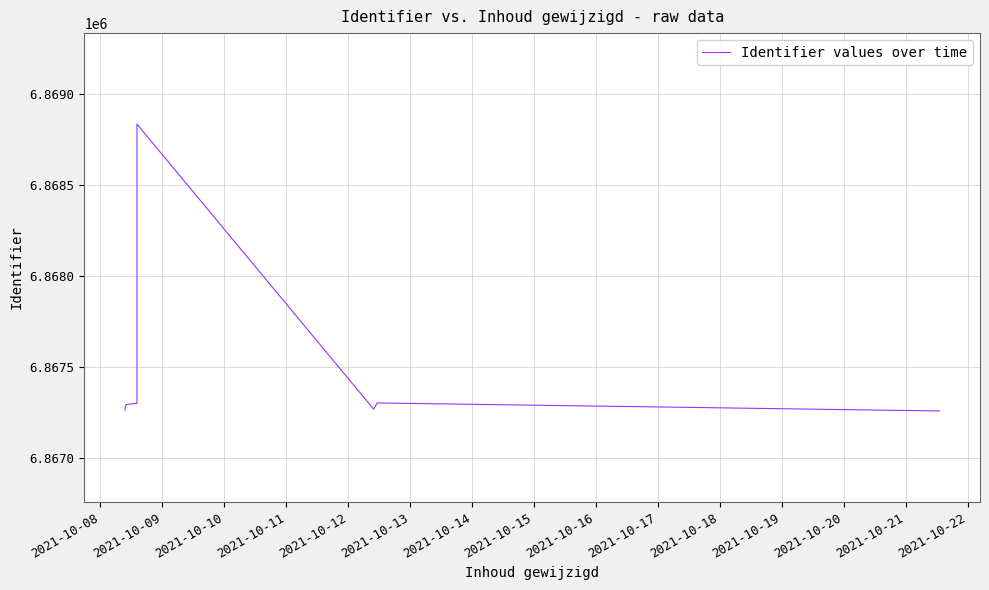

What is the difference between the values at 2021-10-12 and 2021-10-16?

42